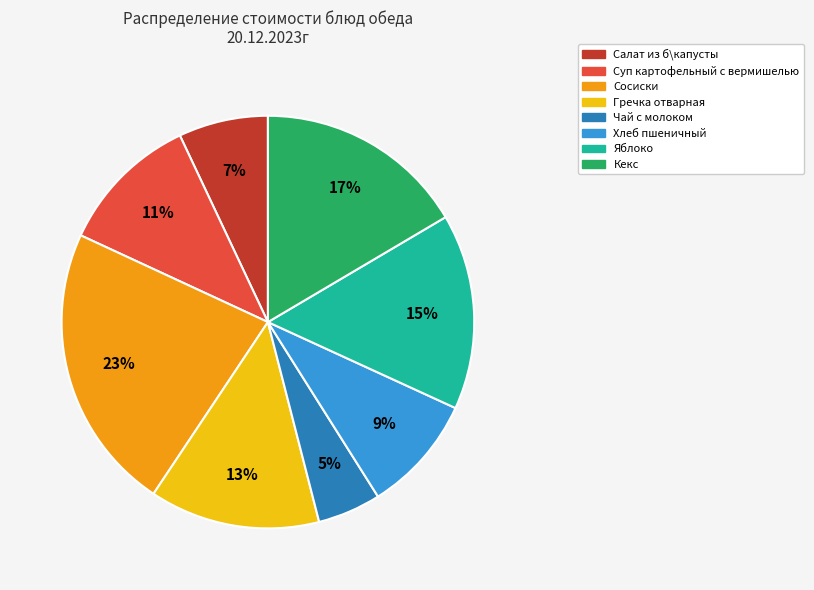

Which category has the biggest portion of the pie?

Сосиски